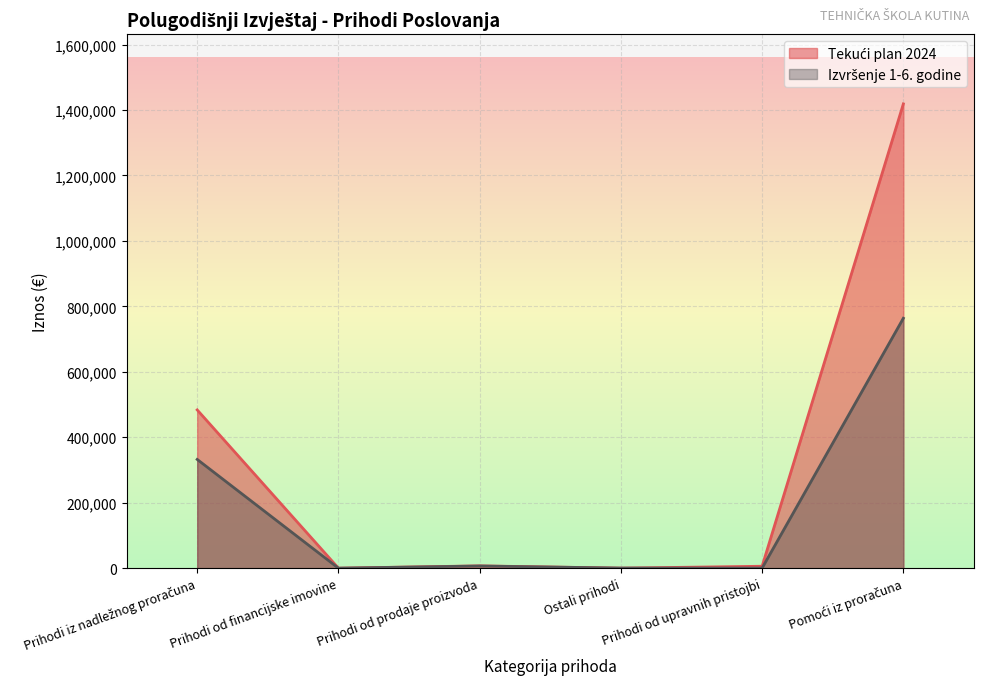

Reading left to right, extract all data points from this chart.

Tekući plan 2024: Prihodi iz nadležnog proračuna=483605.3	Prihodi od financijske imovine=10.0	Prihodi od prodaje proizvoda=7066.0	Ostali prihodi=100.0	Prihodi od upravnih pristojbi=5880.0	Pomoći iz proračuna=1418703.0
Izvršenje 1-6. godine: Prihodi iz nadležnog proračuna=332305.6	Prihodi od financijske imovine=13.9	Prihodi od prodaje proizvoda=6632.5	Ostali prihodi=300.0	Prihodi od upravnih pristojbi=393.0	Pomoći iz proračuna=763693.3